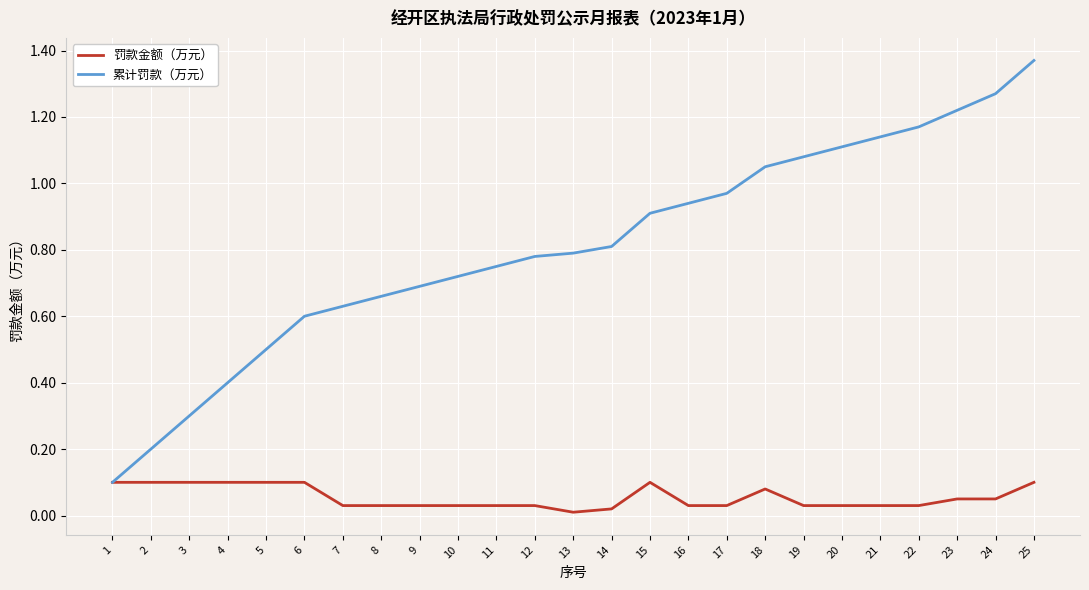

The value of 累计罚款（万元） at 10 is 0.7. True or false?

True